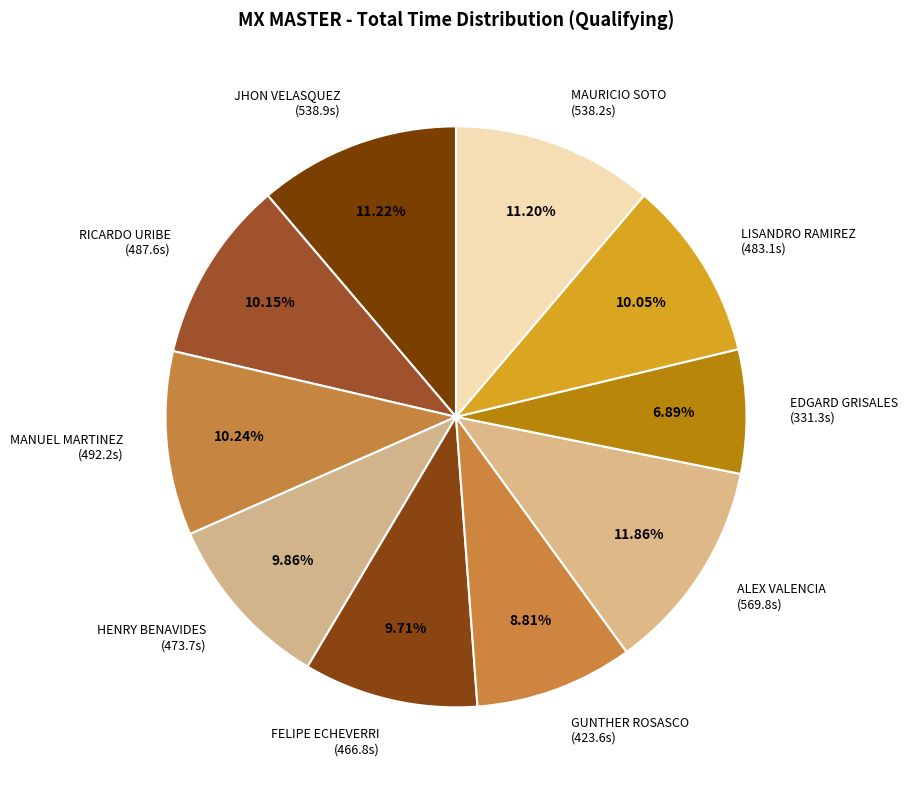

Count the number of slices in the pie.

10